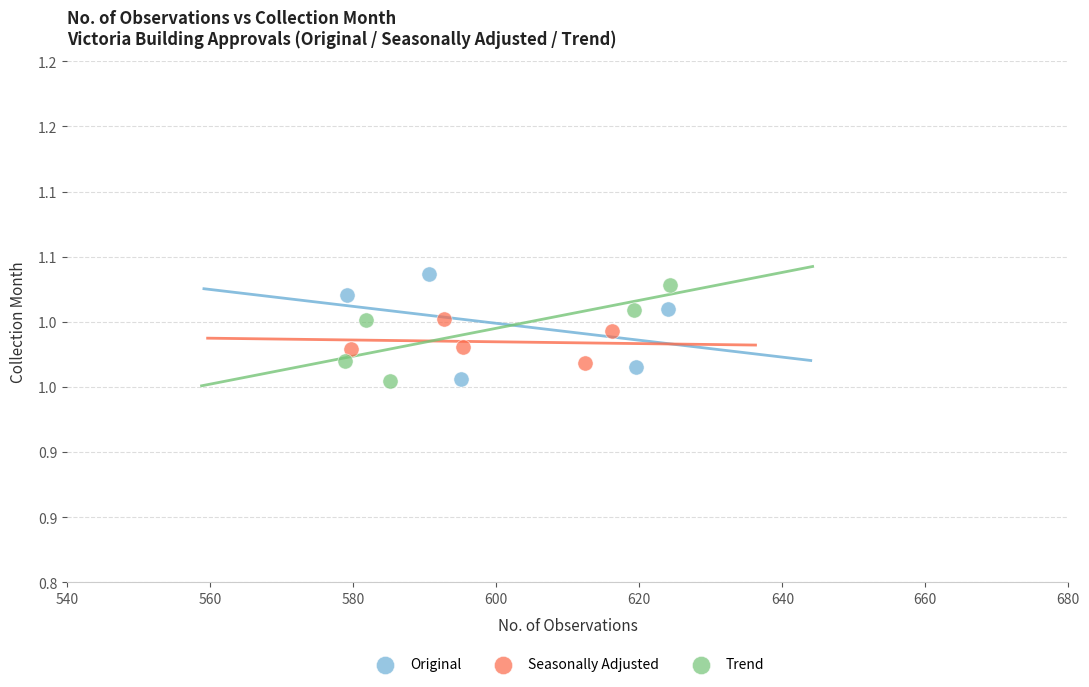

Which series reaches the maximum Y coordinate?

Original